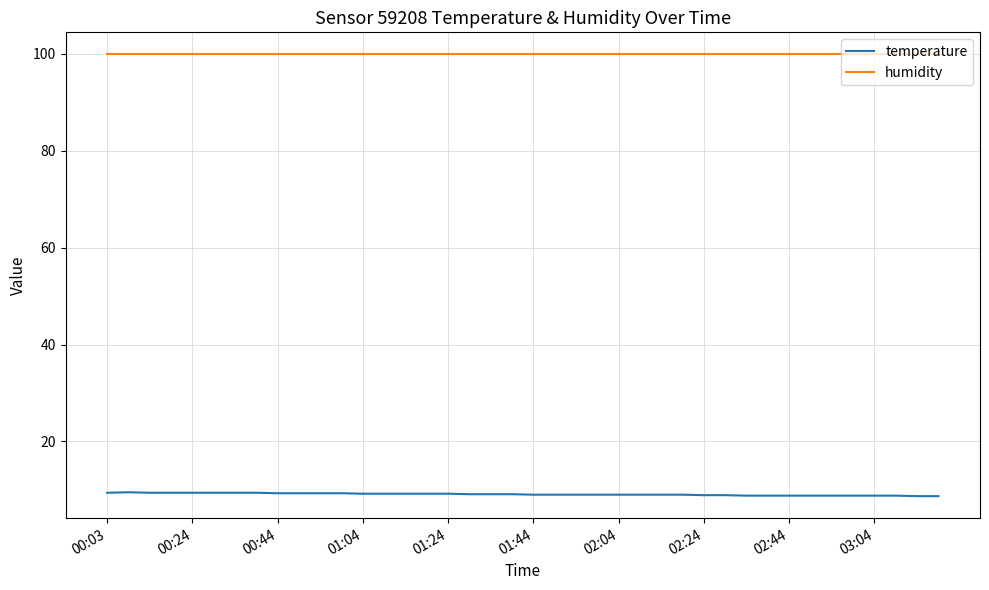

What is the sum of all humidity values?

3996.0